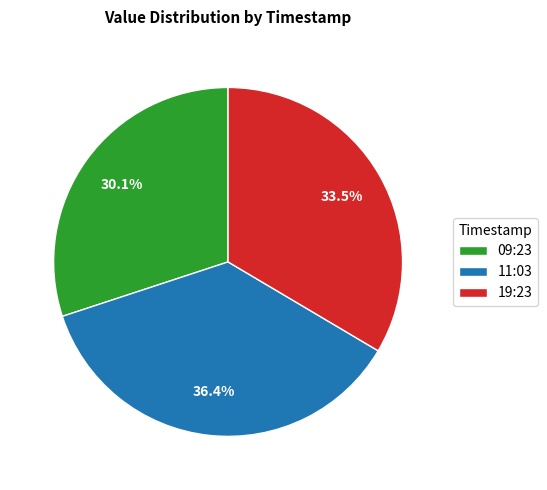

Is there a majority slice in this chart?

No